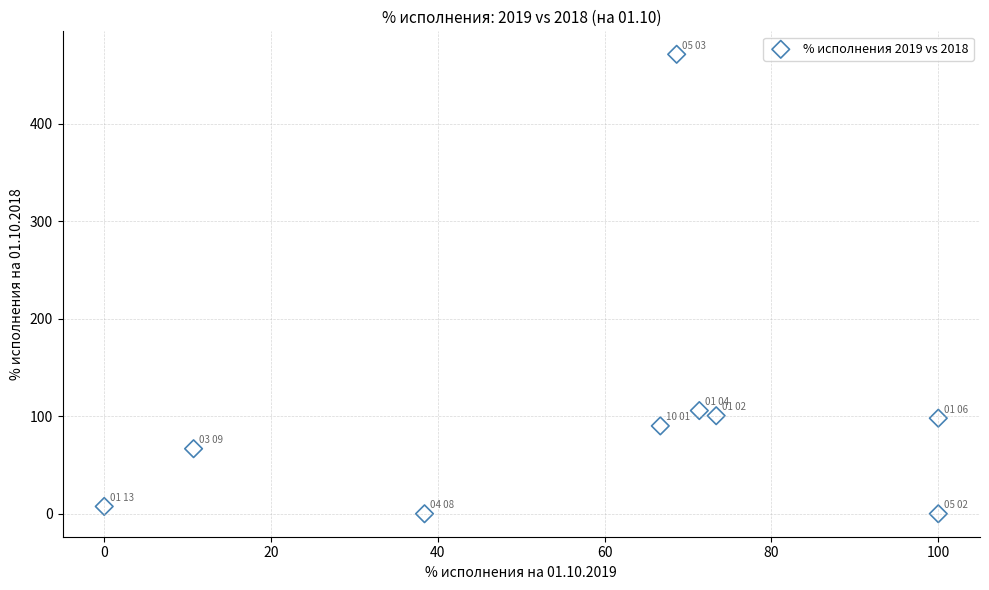

What is the average Y value?

104.4